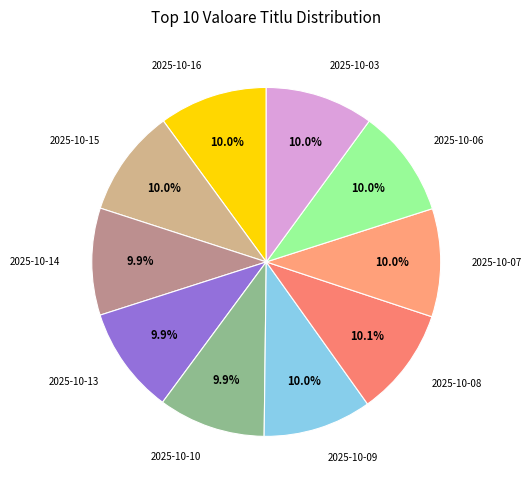

What percentage is NOT represented by 2025-10-07?

90.0%